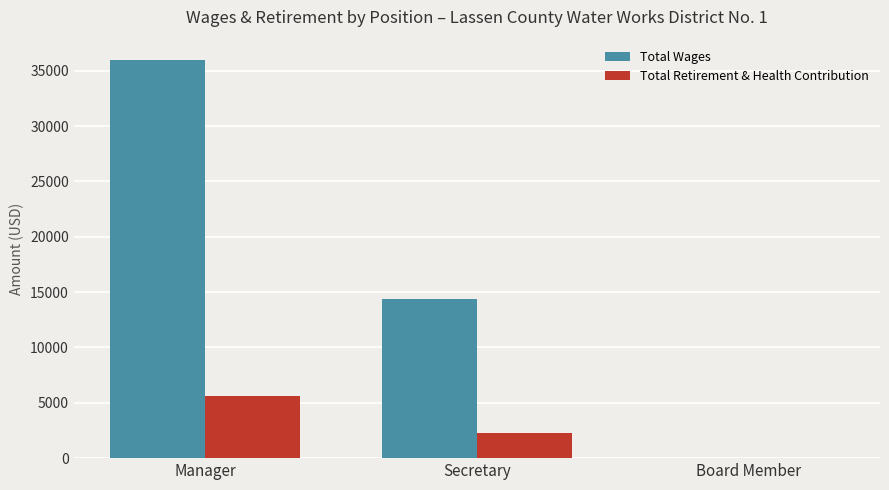

What is the total value across all series at Manager?

41651